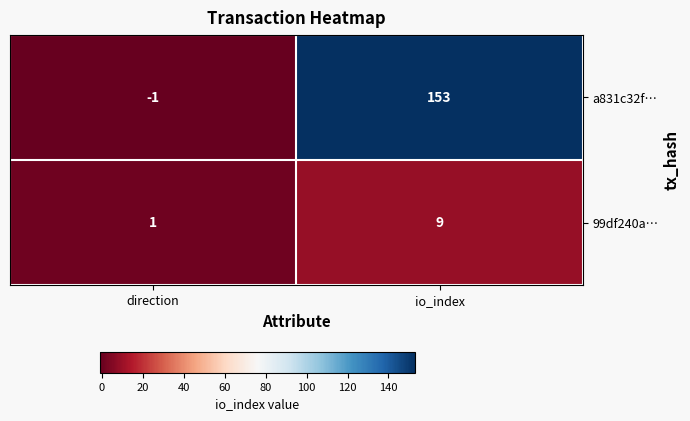

What is the difference between the maximum and minimum values in the 99df240a… series?

8